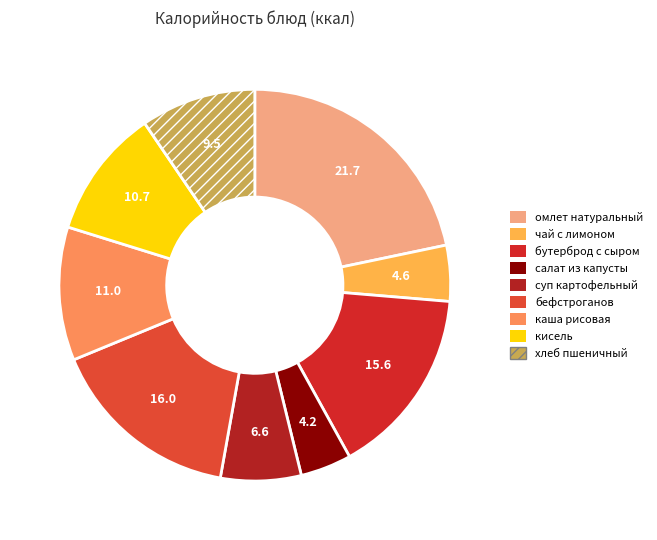

To the nearest percent, what is the average slice percentage?

11%